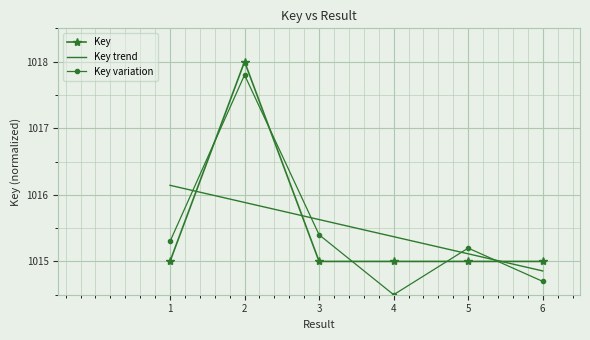

What is the difference between the highest and lowest values at 1?

1.1